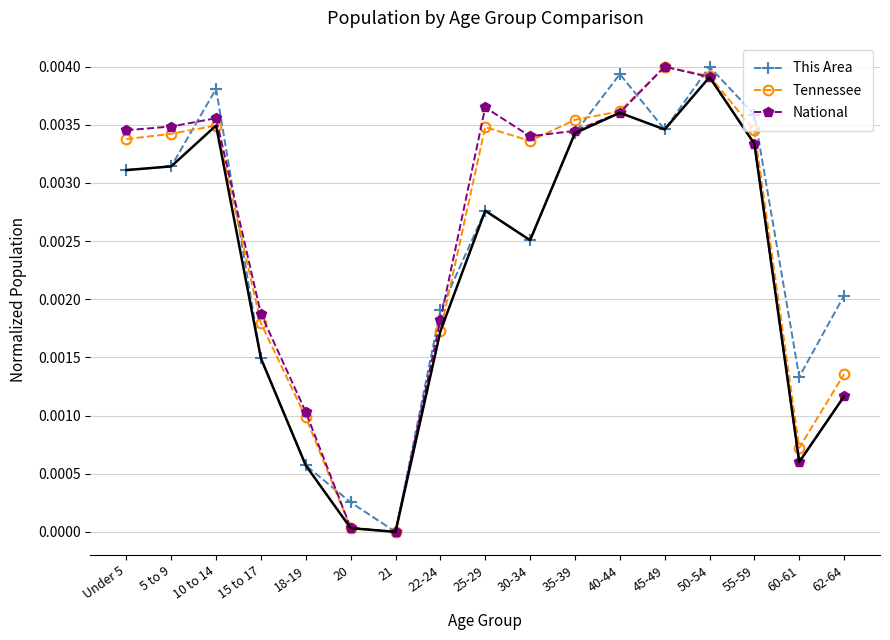

After their last crossing, which series has the higher values: Tennessee or This Area?

This Area